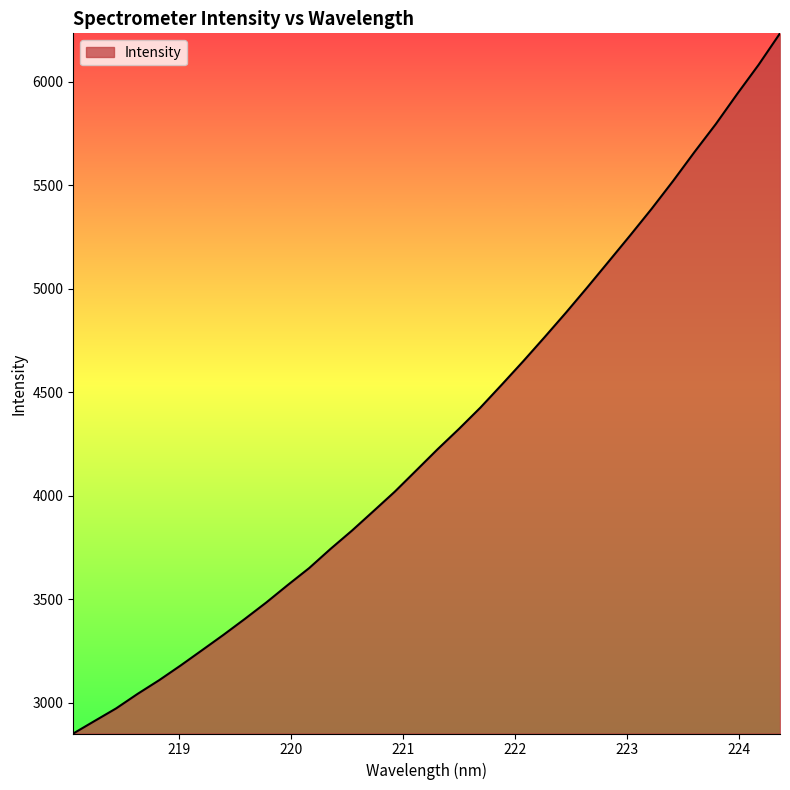

What is the greatest value displayed?

6234.3